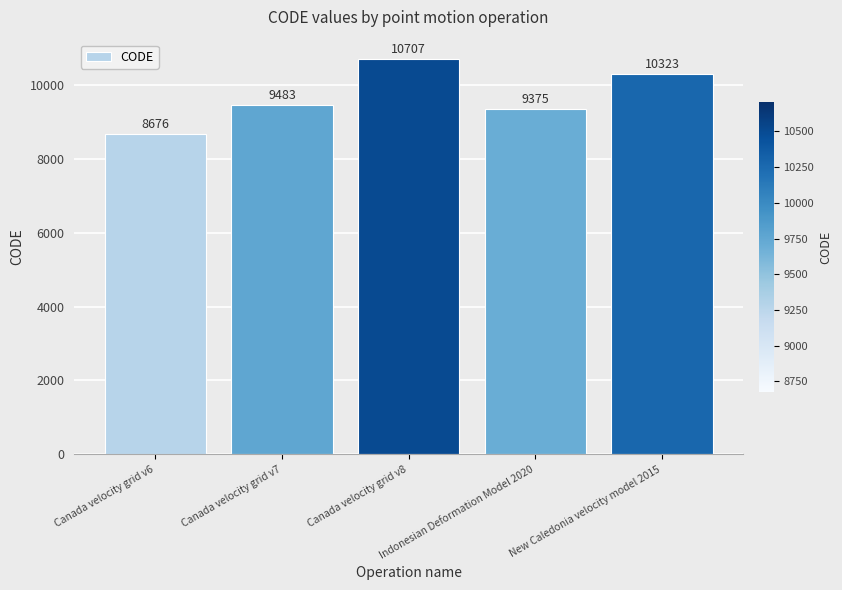

Does the chart contain any negative values?

No